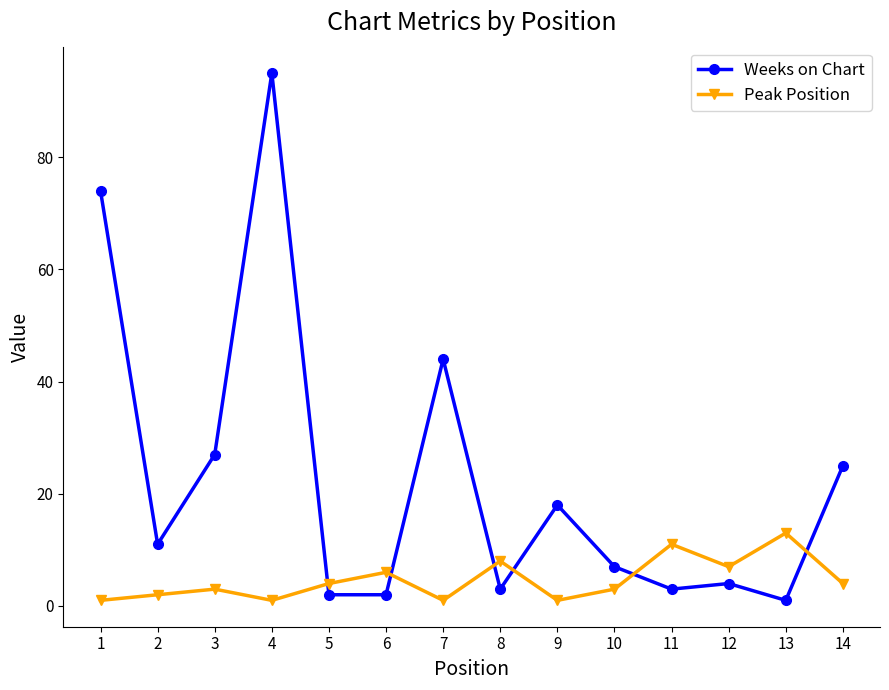

Which series has the largest range (max minus min)?

Weeks on Chart